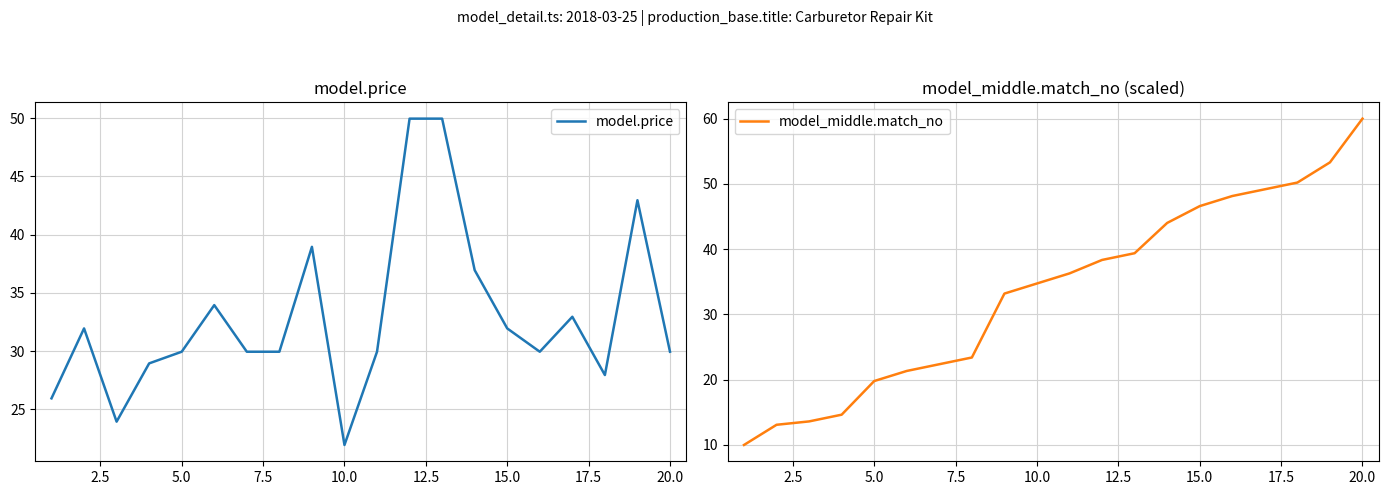

True or false: model.price and model_middle.match_no intersect in this chart.

True